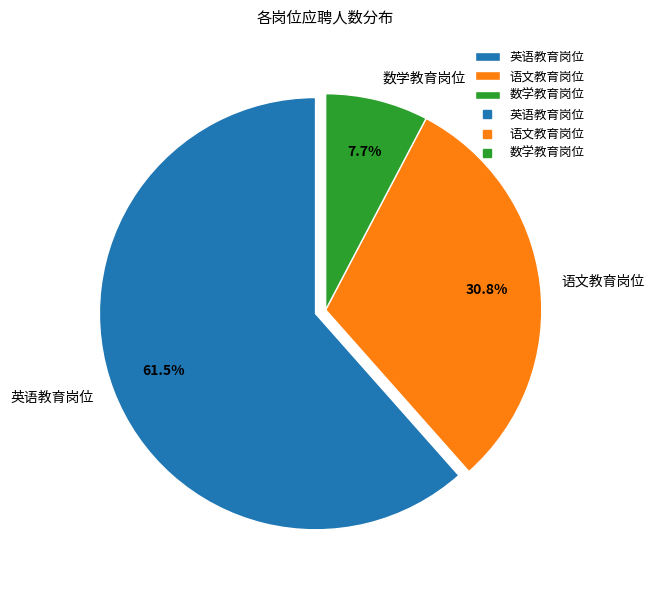

Count the number of slices in the pie.

3